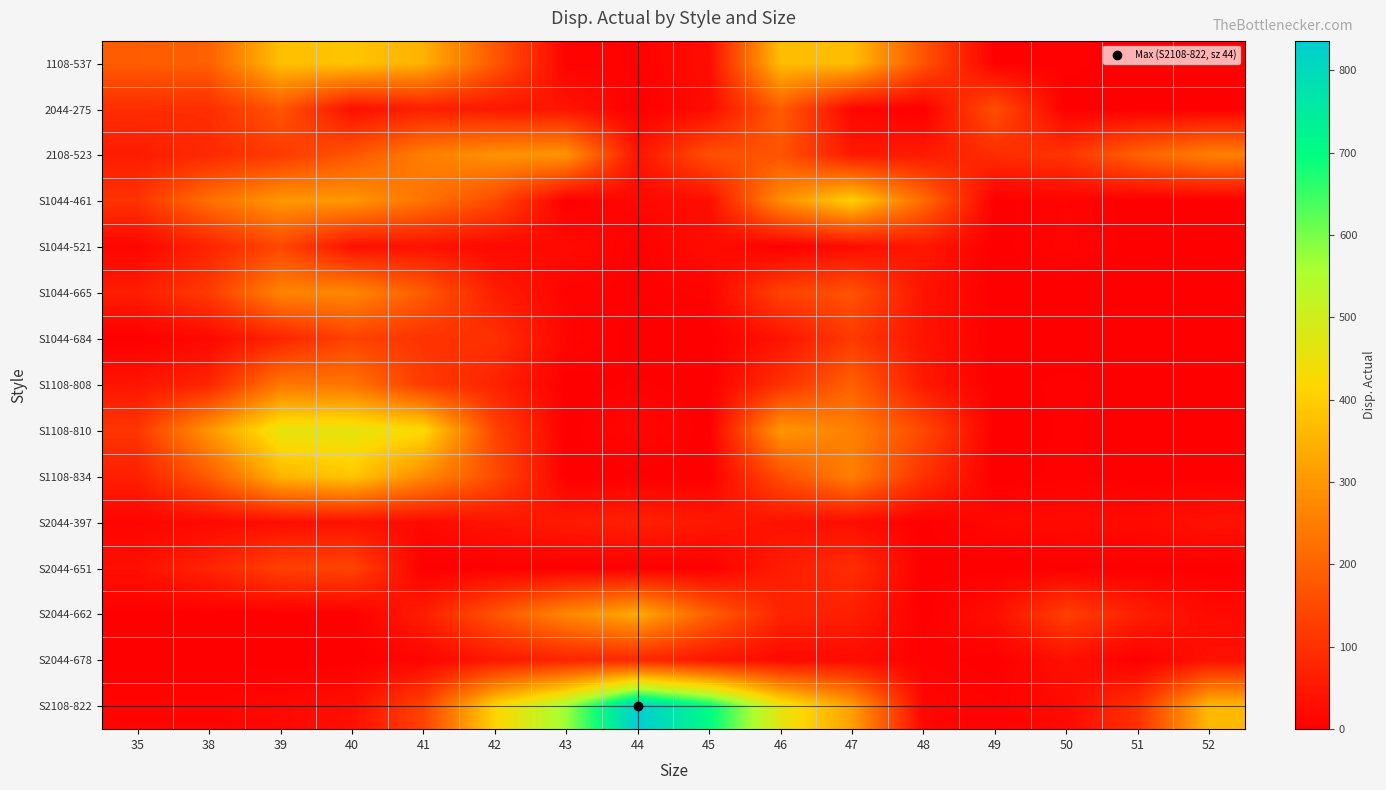

At which category is the sum across all series the highest?

39